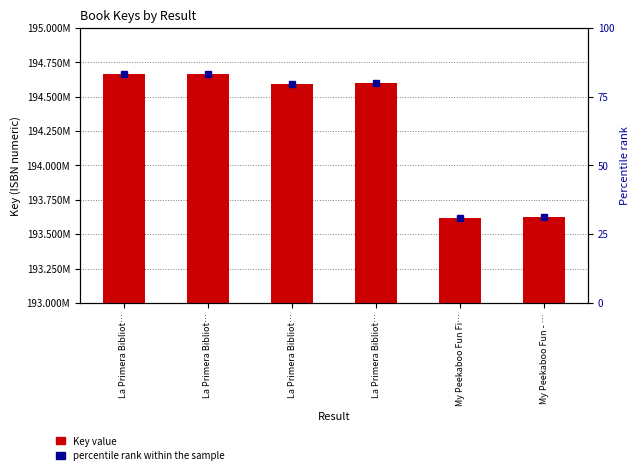

What is the difference between the second highest and second lowest values?

1040118